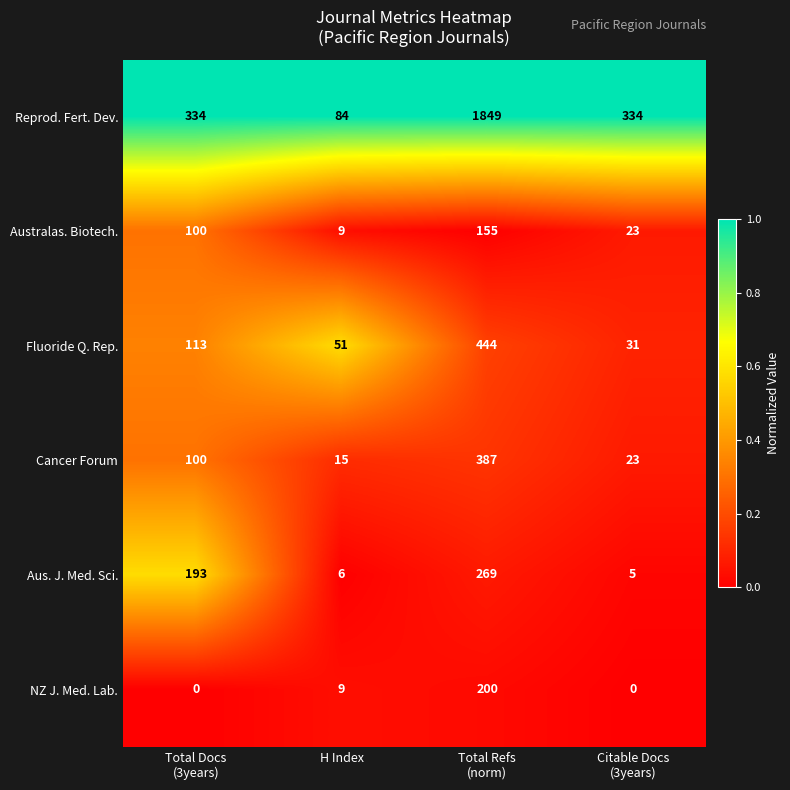

Which series has the largest total across all categories?

Reprod. Fert. Dev.